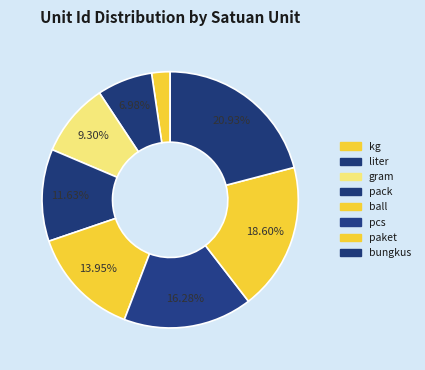

Count the number of slices in the pie.

8